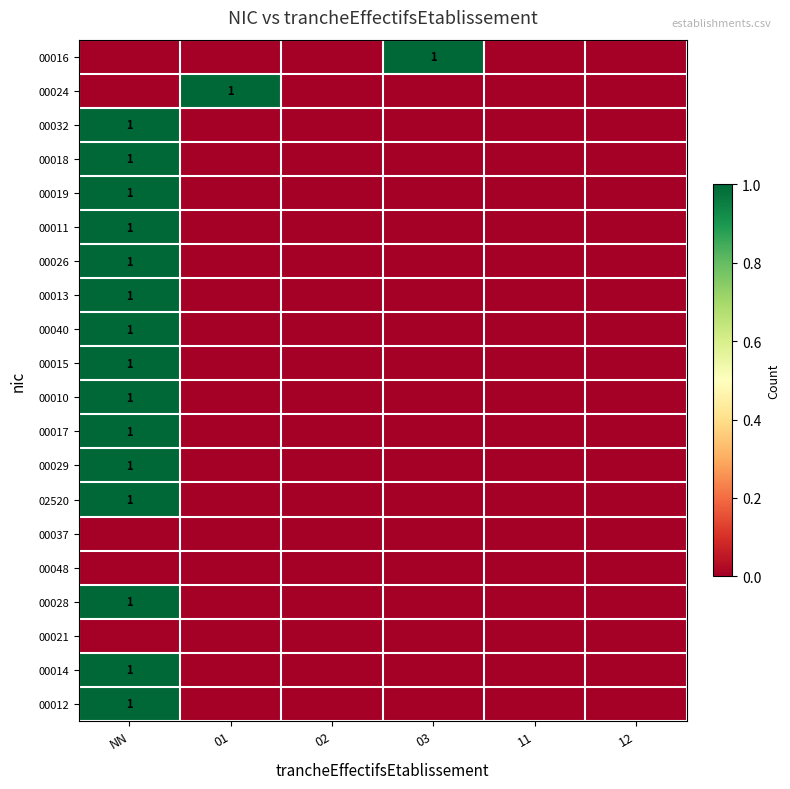

The 00015 series shows 1 at NN. True or false?

True